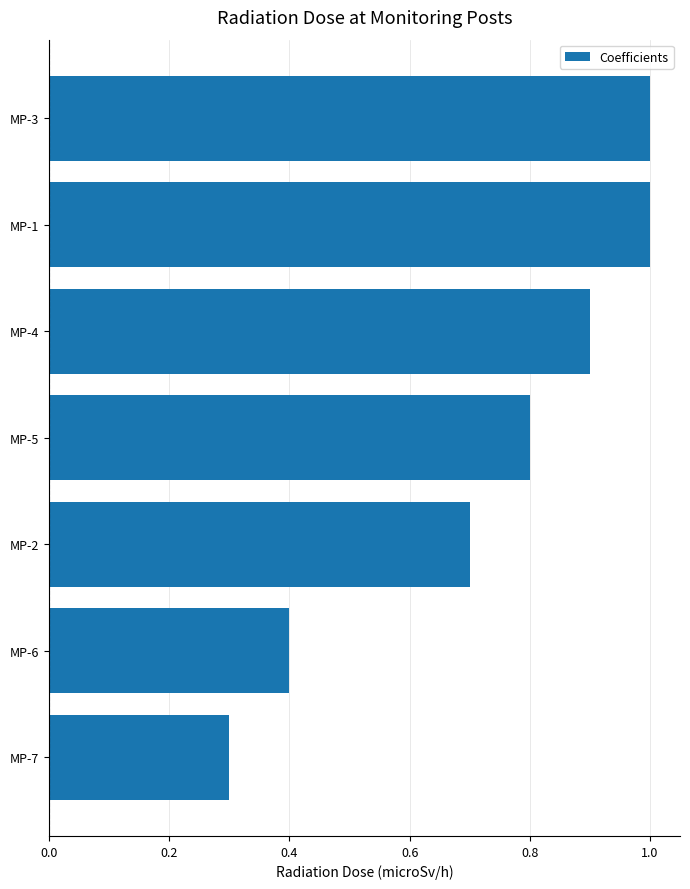

Reading bottom to top, list all the values displayed in this chart.

0.3	0.4	0.7	0.8	0.9	1.0	1.0